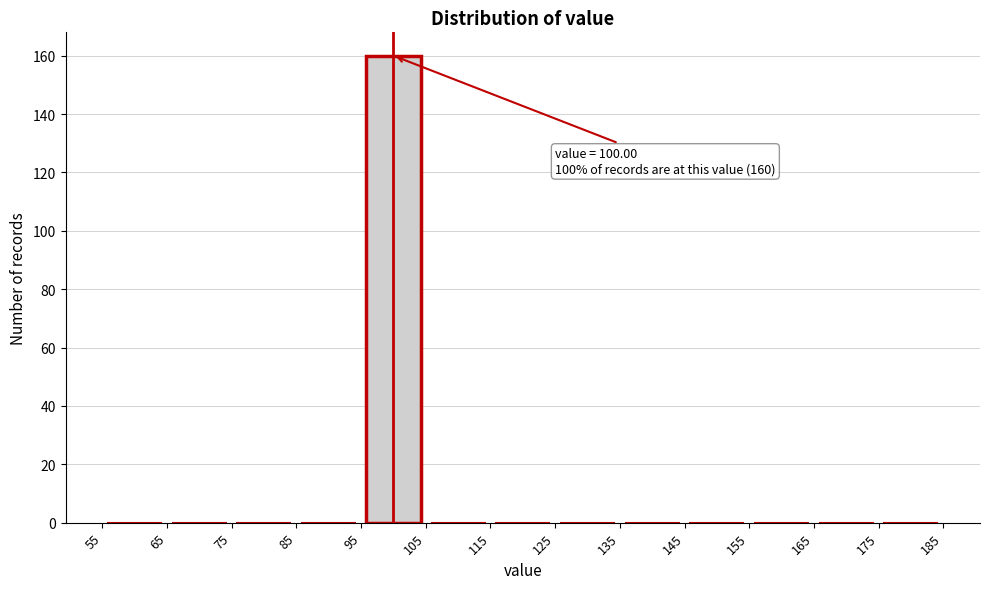

Which range on the x-axis has the tallest bar?

95 to 105